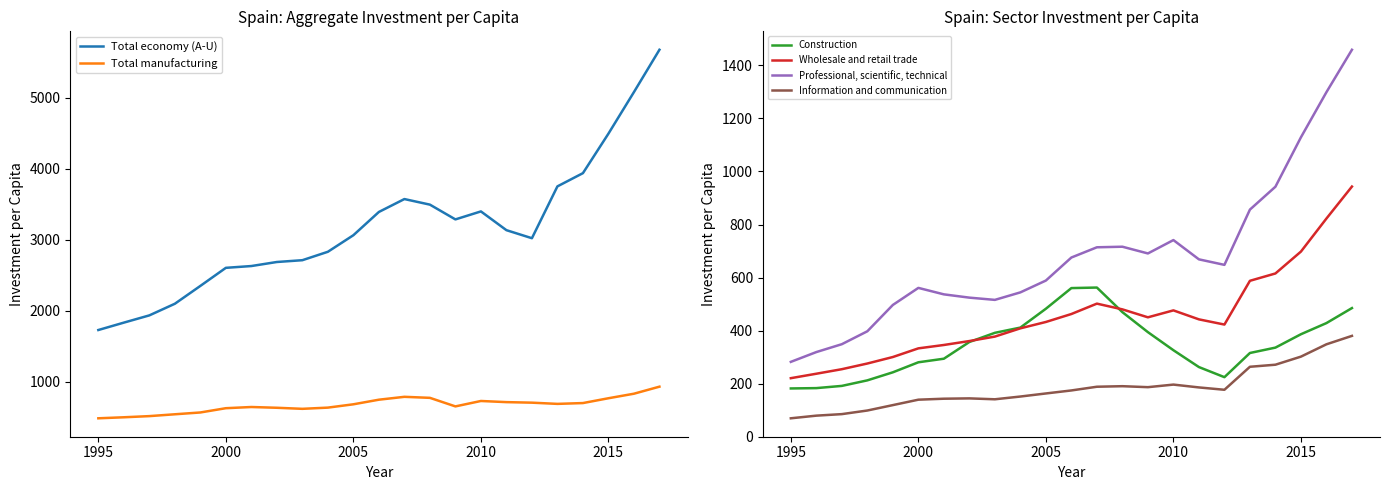

At how many categories does at least one series exceed 984?

23